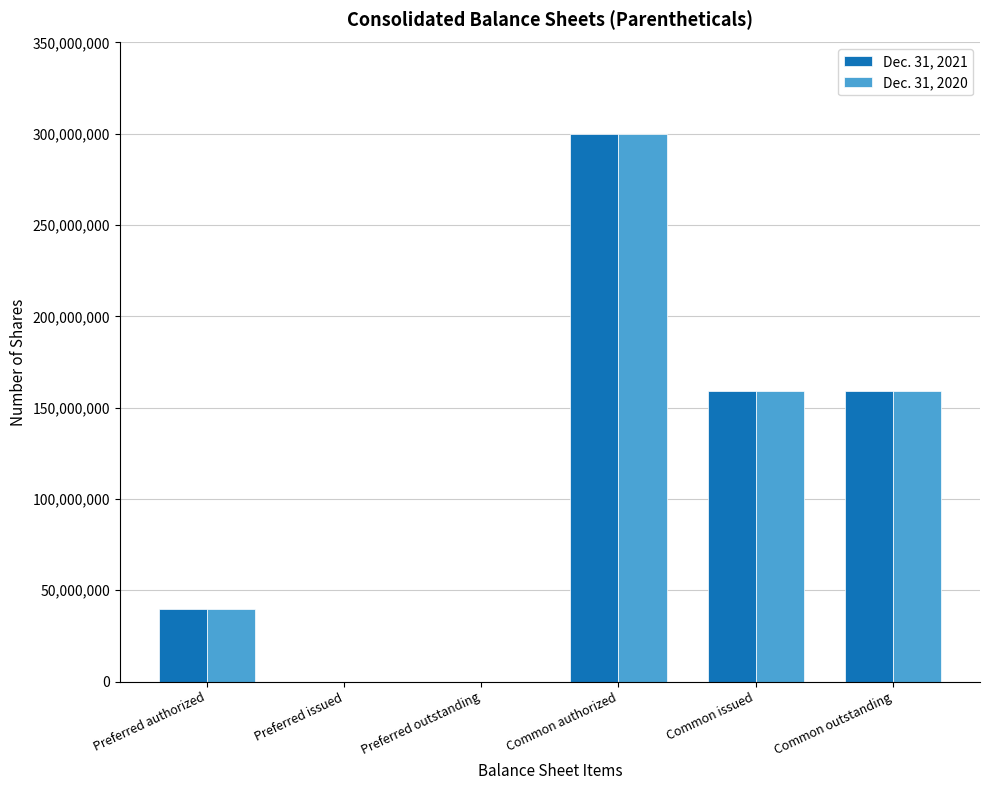

At which category is the sum across all series the highest?

Common authorized